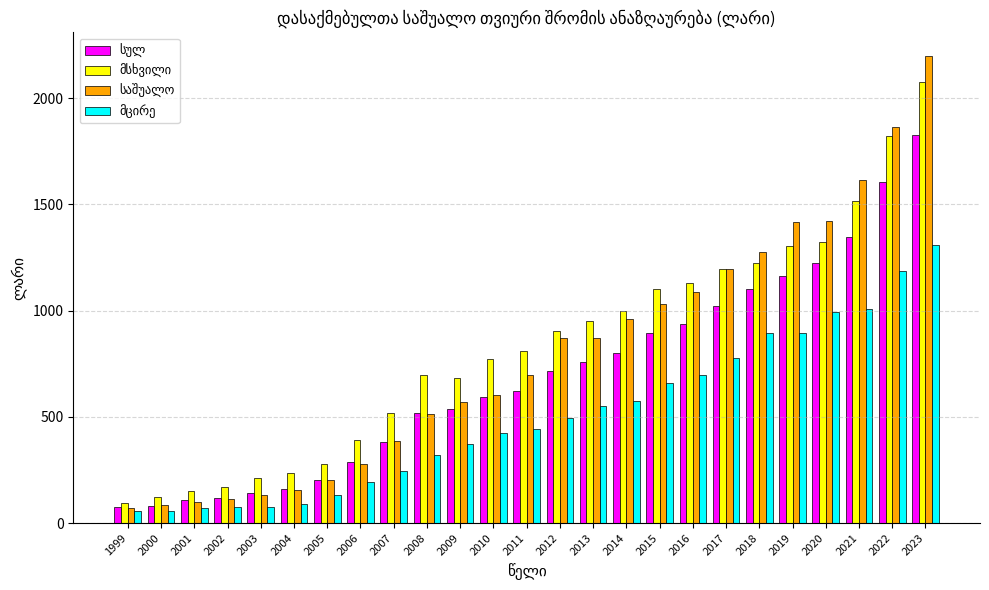

What is the difference between the highest and lowest values at 2019?

523.3